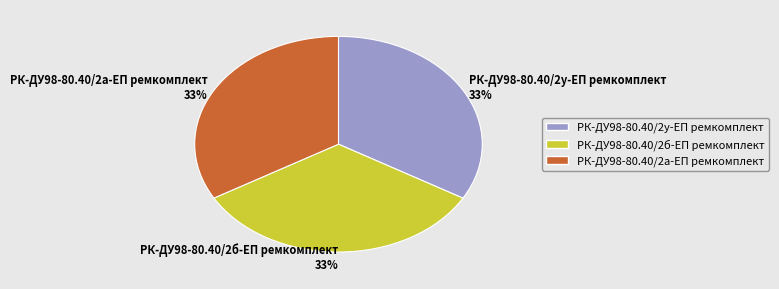

What percentage is the РК-ДУ98-80.40/2б-ЕП ремкомплект slice, to the nearest percent?

33%